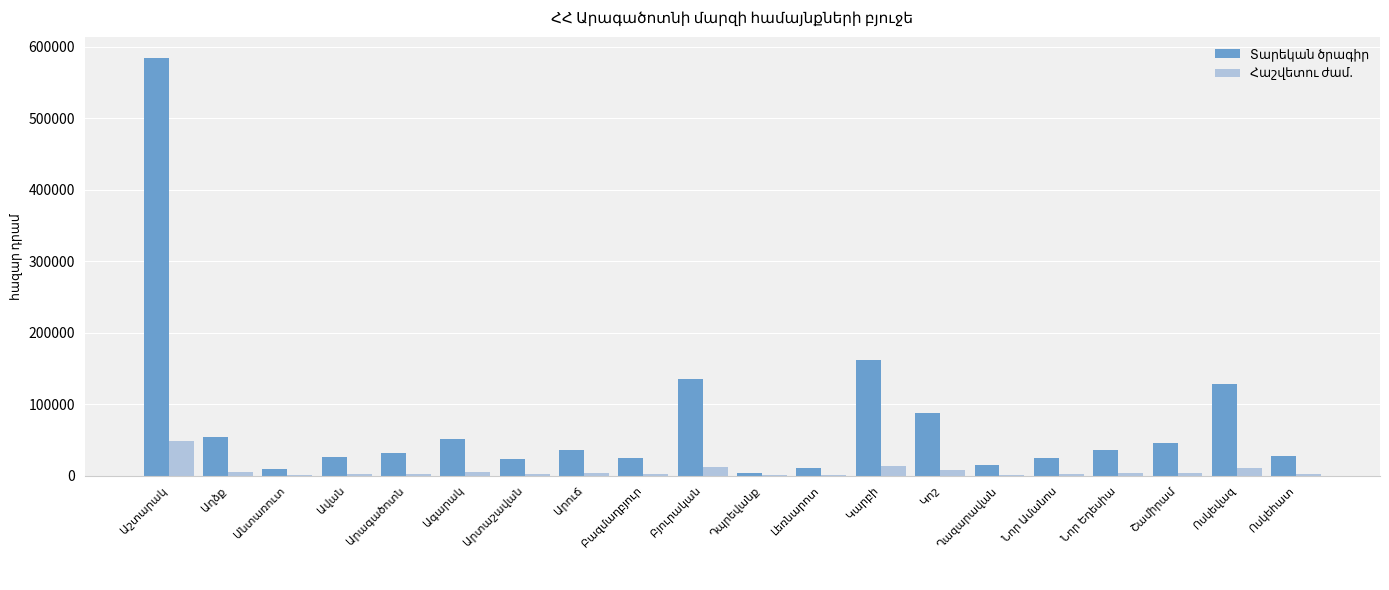

What is the value of the Հաշվետու ժամ. bar at the 11th from the left?

331.6